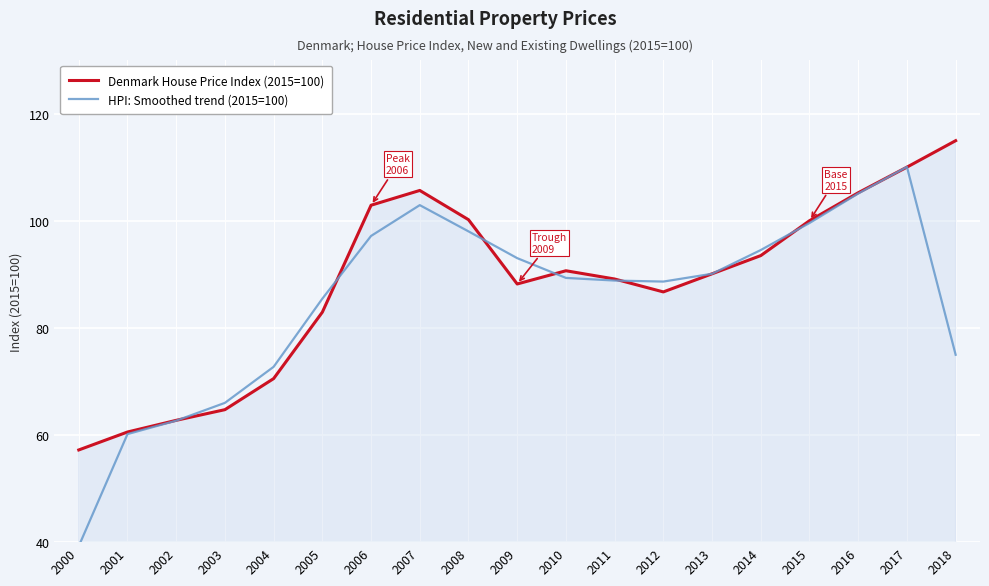

The value of Denmark House Price Index (2015=100) at 2010 is 34.7. True or false?

False